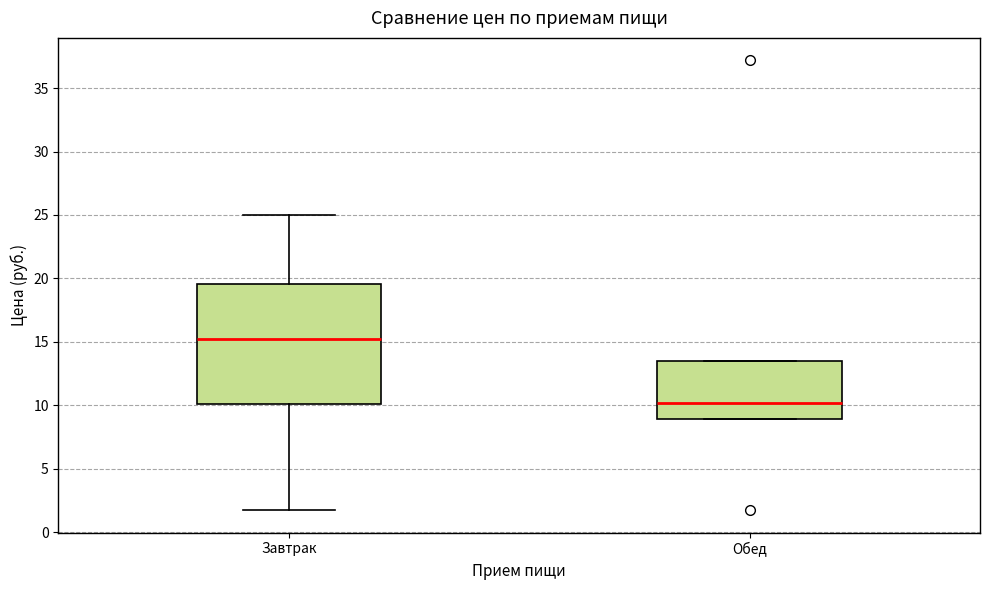

Reading left to right, read every box against the y-axis: the position of its median line, the range the box covers, and the ends of its whiskers. The values are not printed on the chart, so give them approximately, as read against the axis.

Завтрак: median 15.0, box 10.0 to 19.5, whiskers 2.0 to 25.0
Обед: median 10.0, box 9.0 to 13.5, whiskers 9.0 to 13.5